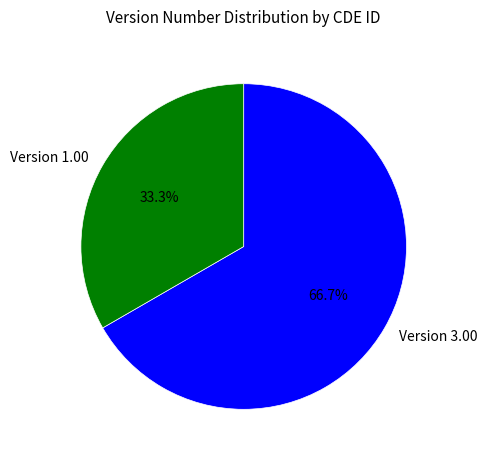

Between Version 3.00 and Version 1.00, which is larger?

Version 3.00